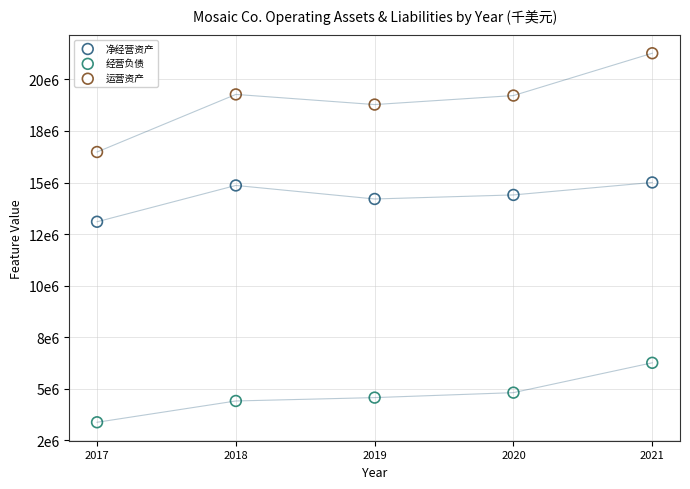

Which series reaches the maximum Y coordinate?

运营资产